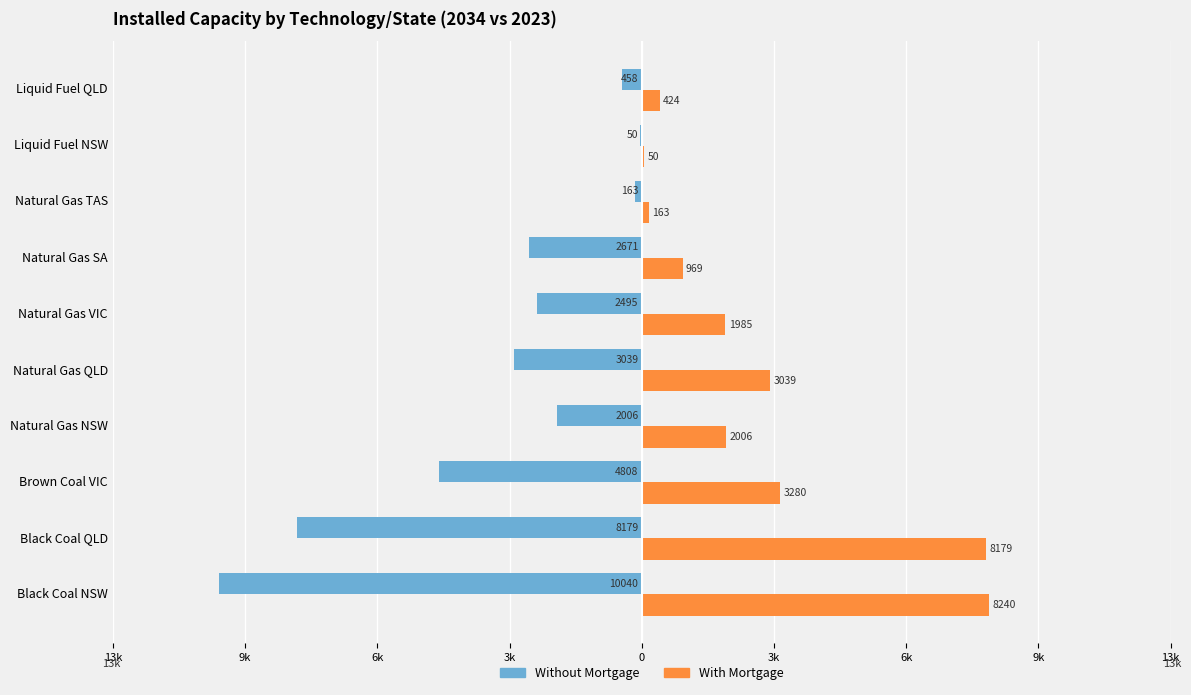

How many data points in Without Mortgage are above -2495?

4